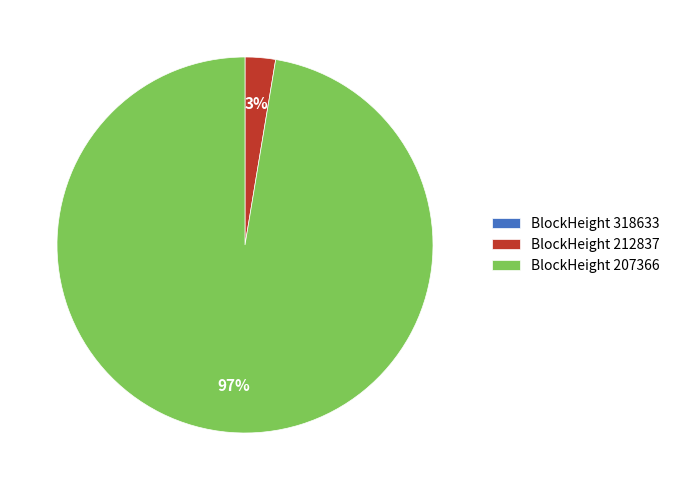

To the nearest percent, what portion does BlockHeight 207366 represent?

97%